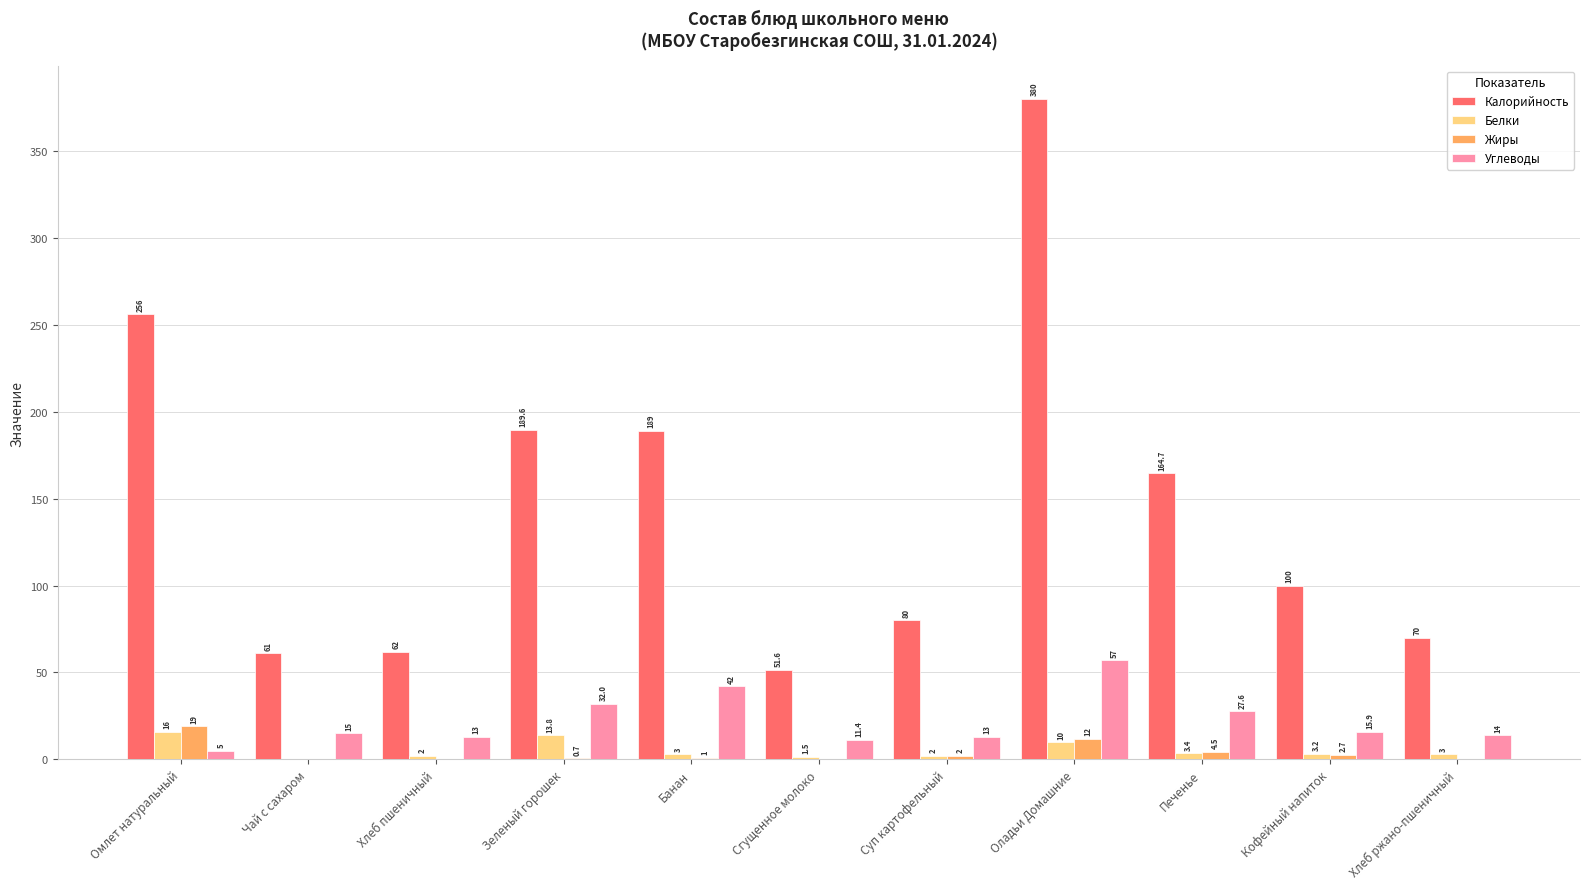

What is the average value of the Белки series?

5.3